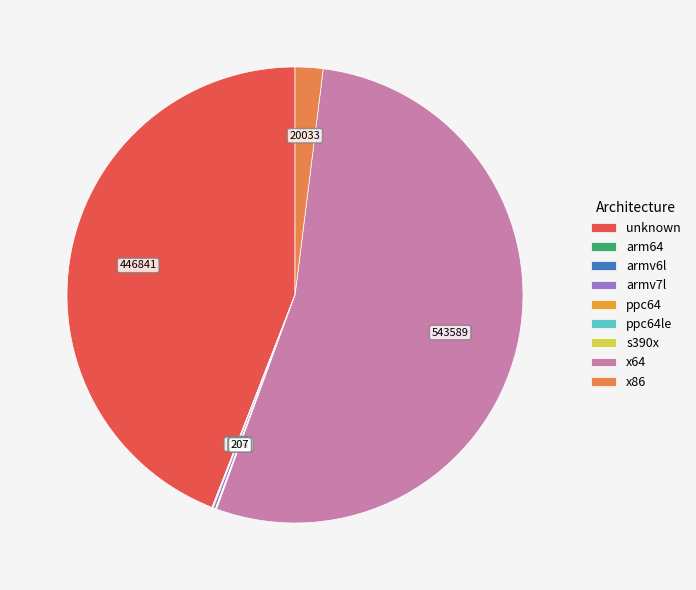

What is the change in value from armv7l to ppc64?

-1380